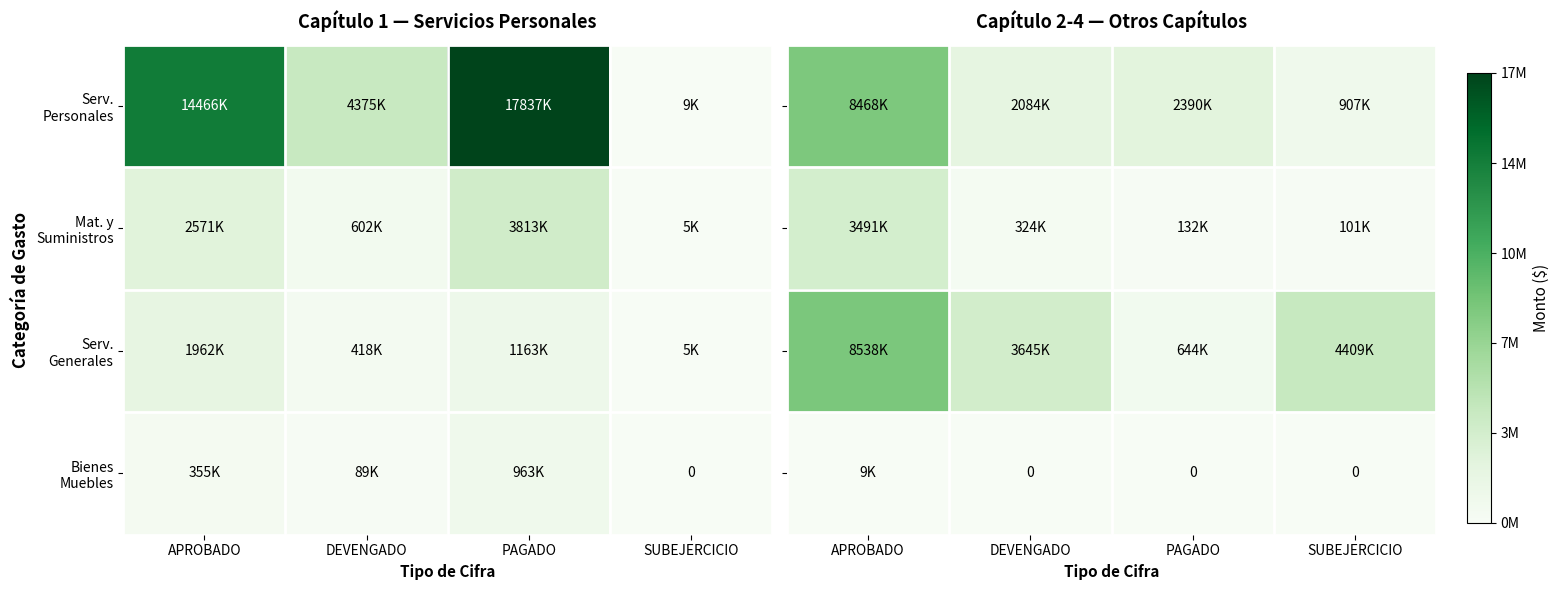

How many values in the Serv. Personales series are below 2390957?

2